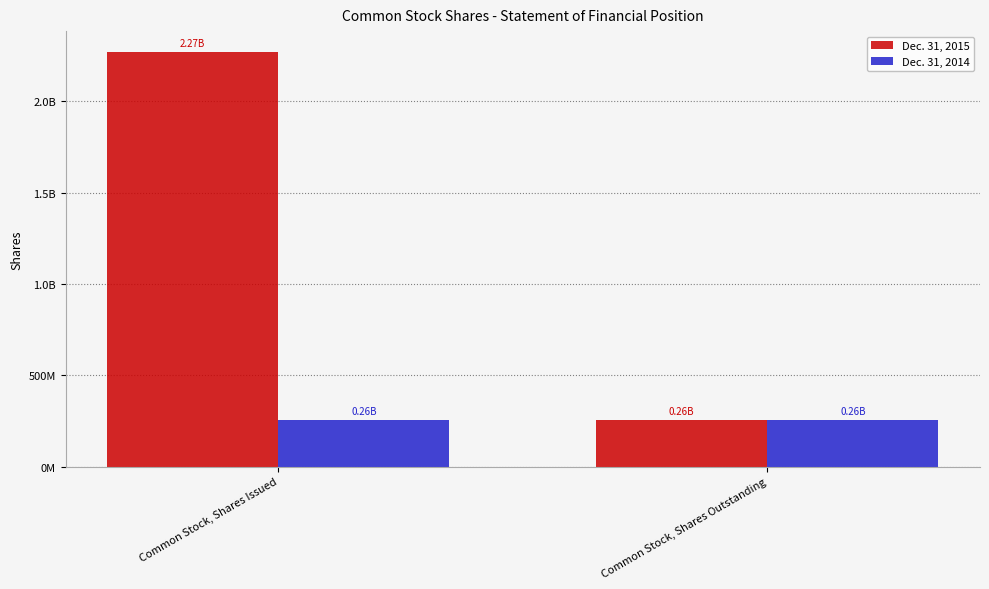

Reading left to right, what are all the values shown in this chart?

Dec. 31, 2015: Common Stock, Shares Issued=2269550605	Common Stock, Shares Outstanding=255453090
Dec. 31, 2014: Common Stock, Shares Issued=255453090	Common Stock, Shares Outstanding=255453090